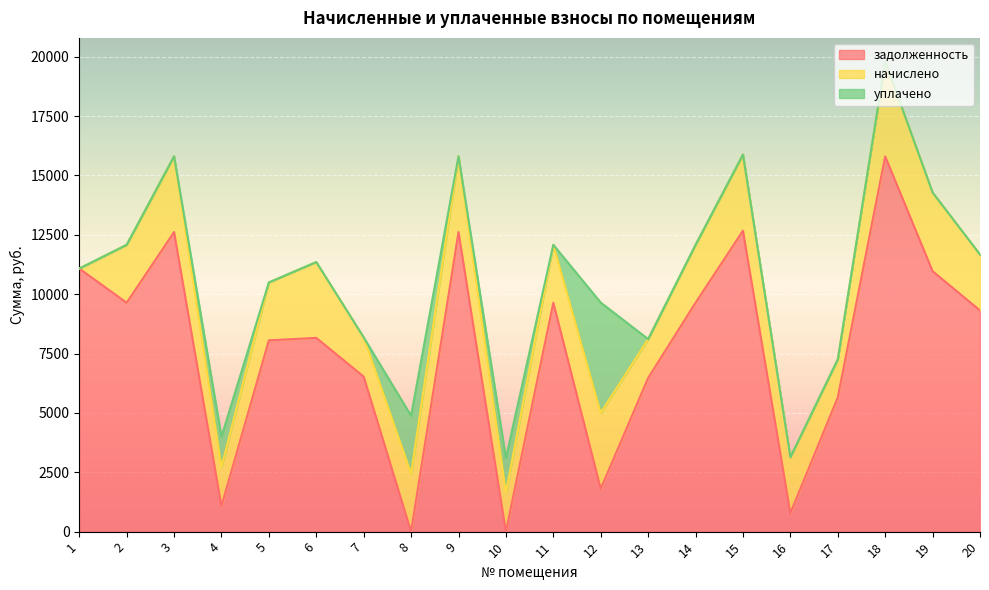

The value of задолженность at 3 is 7585.4. True or false?

False